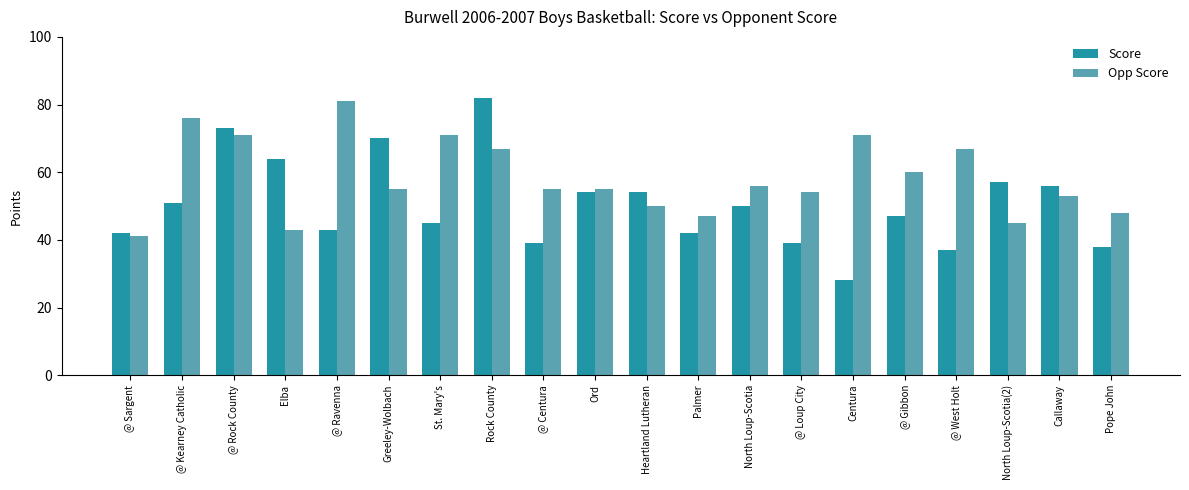

At which category is the sum across all series the highest?

Rock County